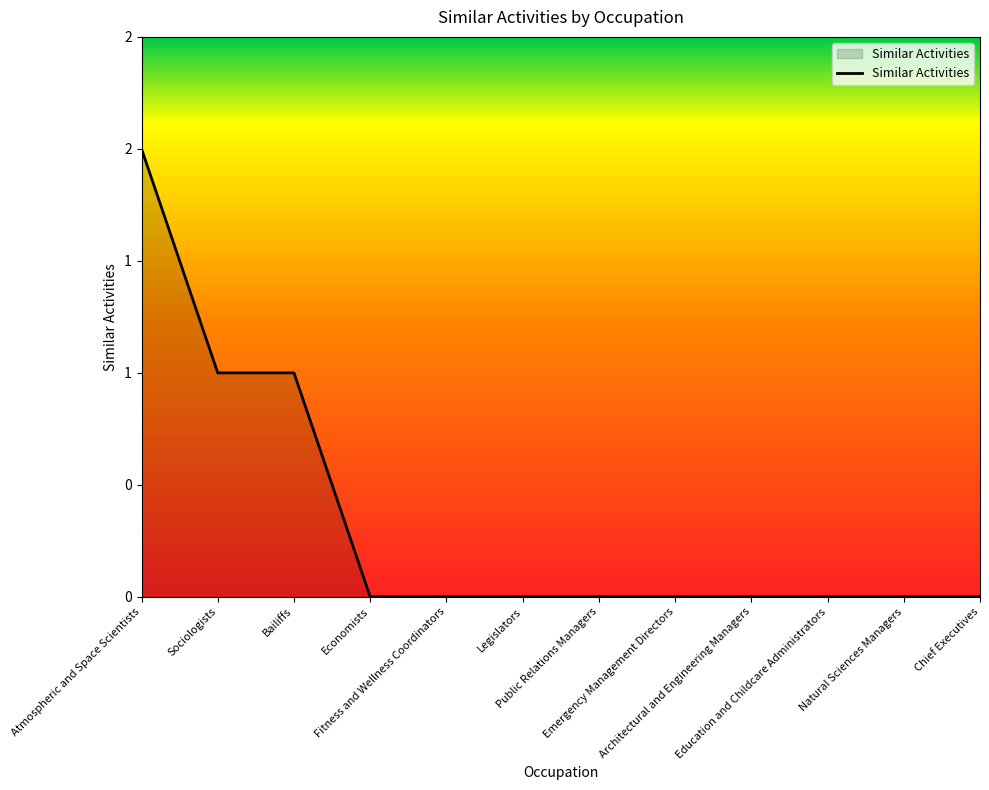

Reading left to right, extract all data points from this chart.

2	1	1	0	0	0	0	0	0	0	0	0